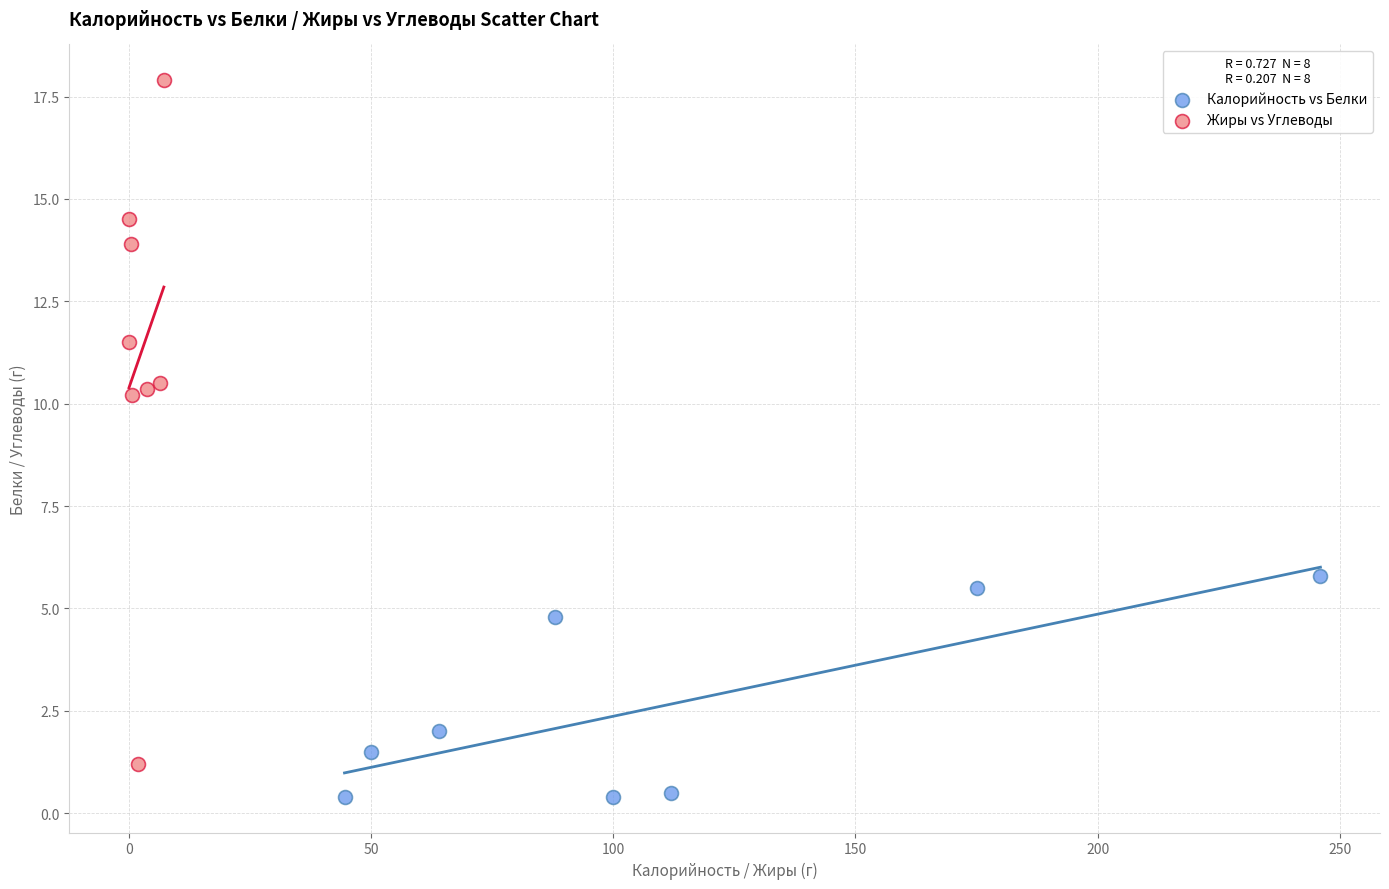

Which series has the largest Y range (max minus min)?

Жиры vs Углеводы